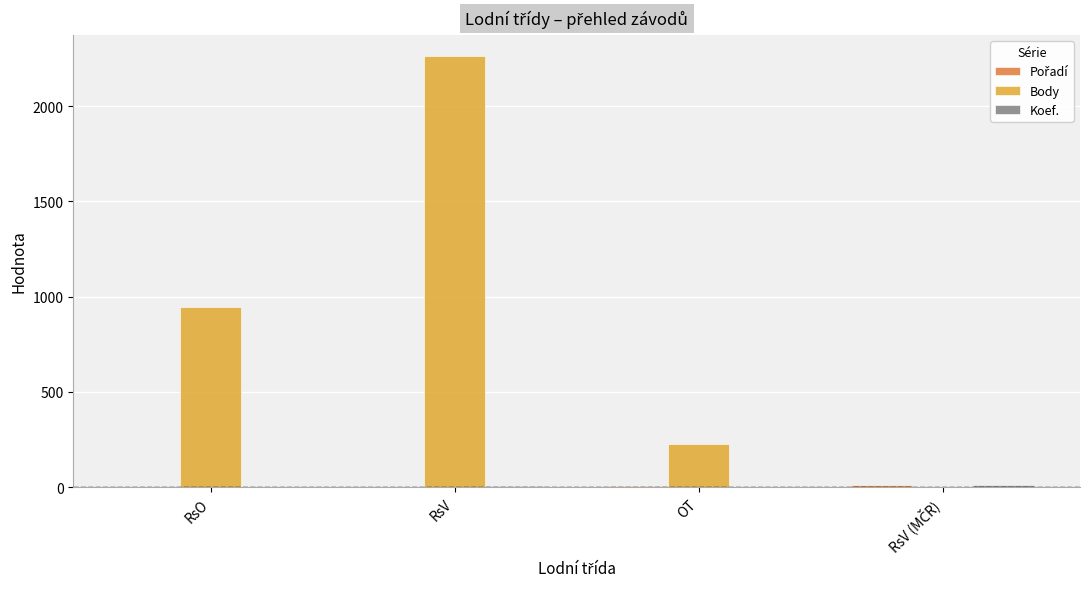

Are the bars grouped side by side (vs. stacked)?

Yes